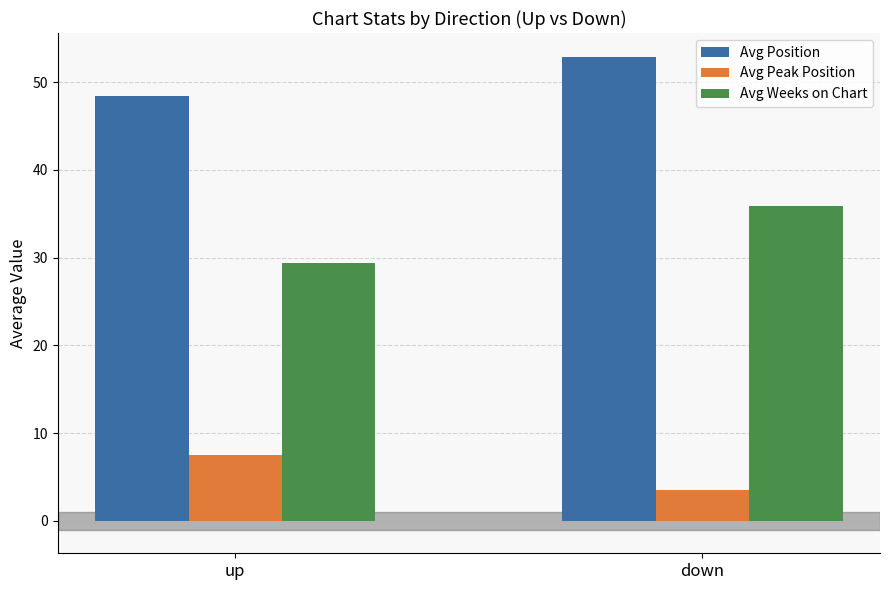

What is the minimum value shown in the chart?

3.5